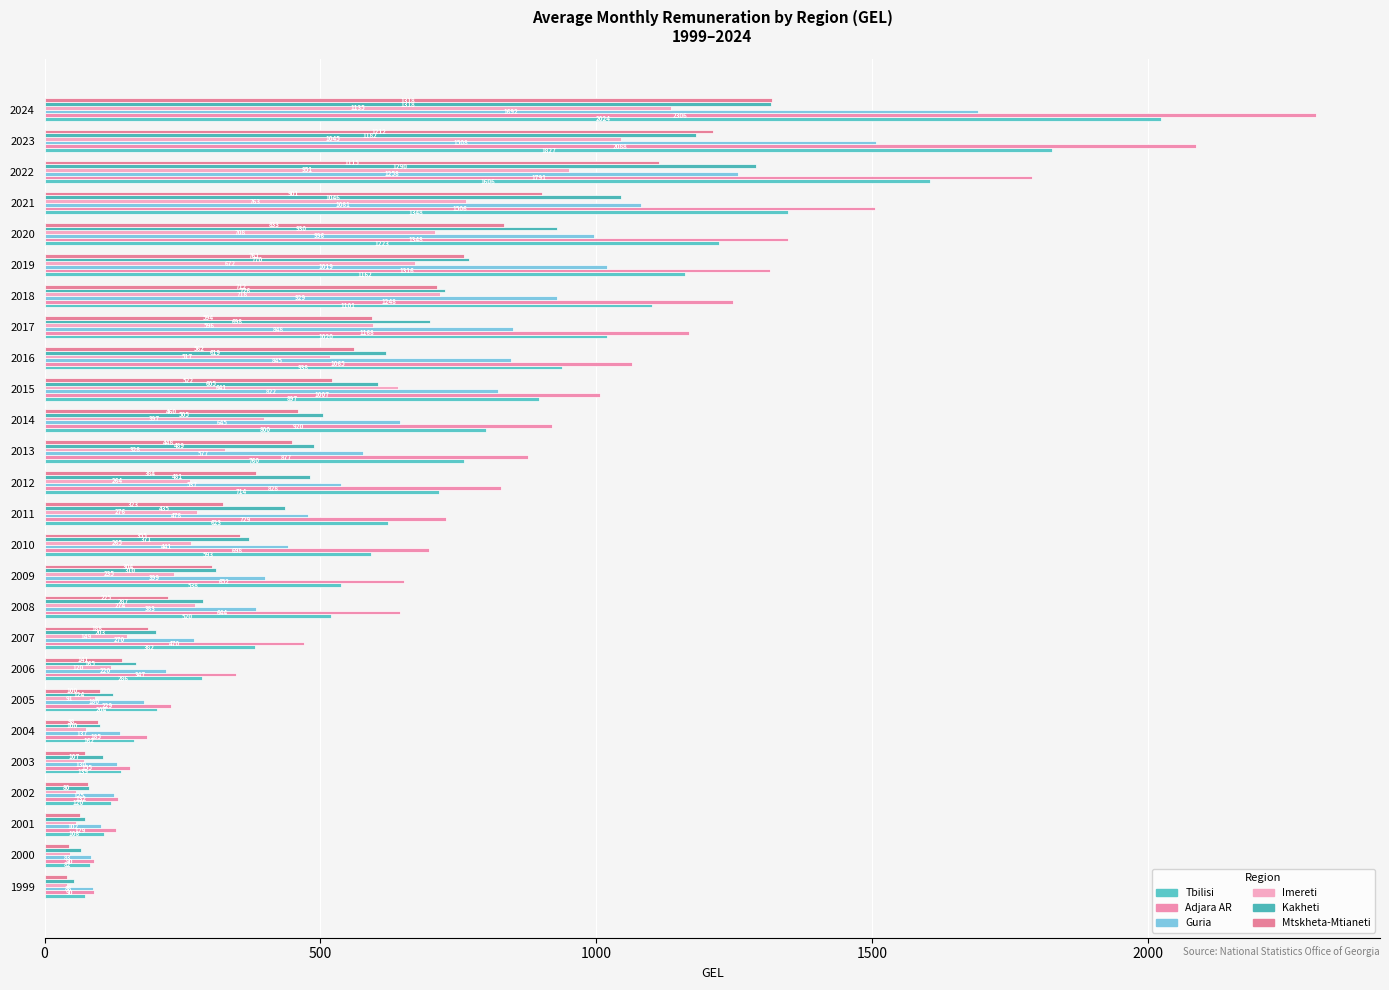

How many data points in Adjara AR are above 828?

13